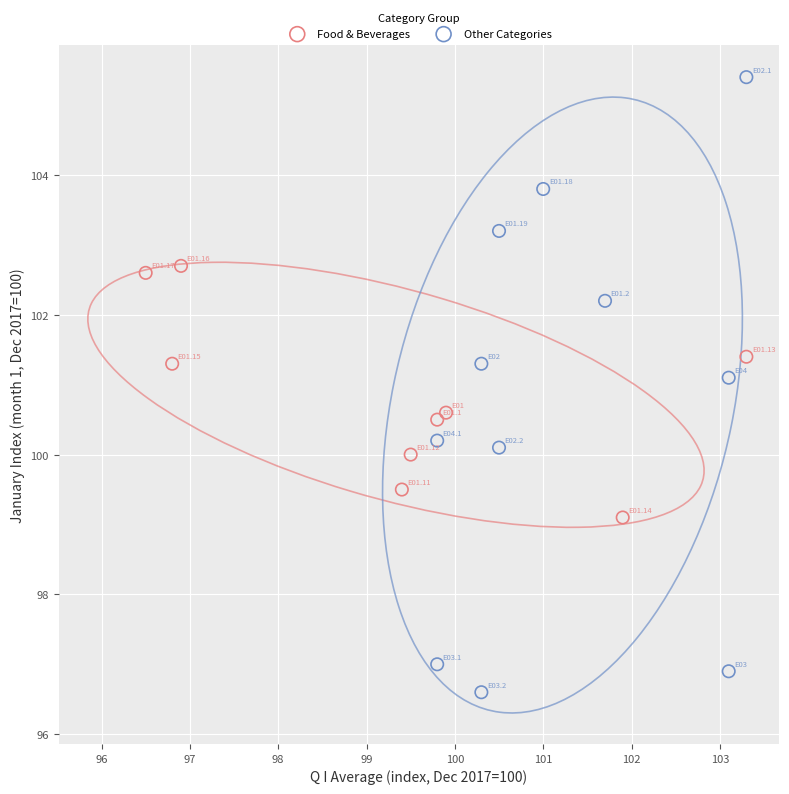

Which series has the widest spread of Y values?

Other Categories